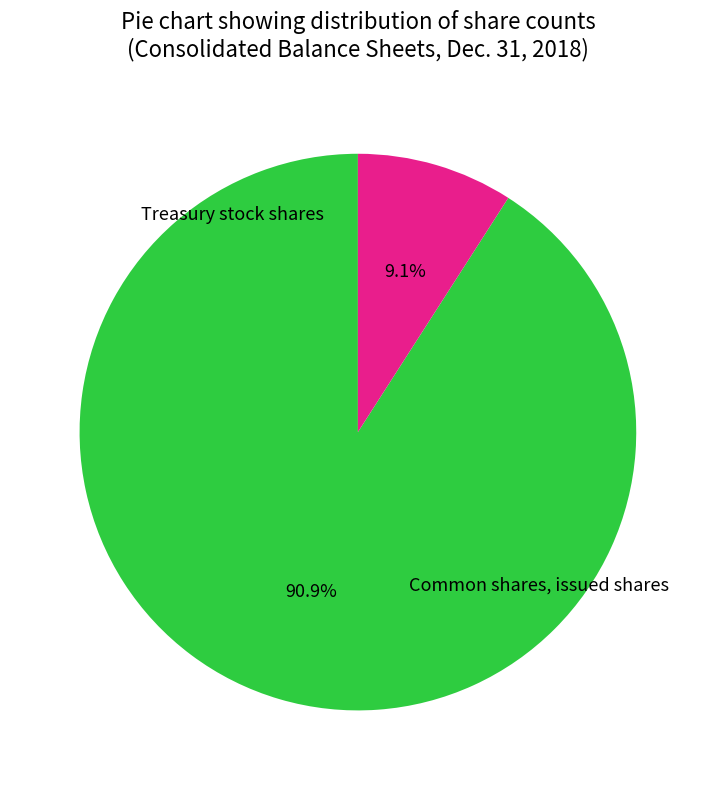

Does any single category account for the majority?

Yes